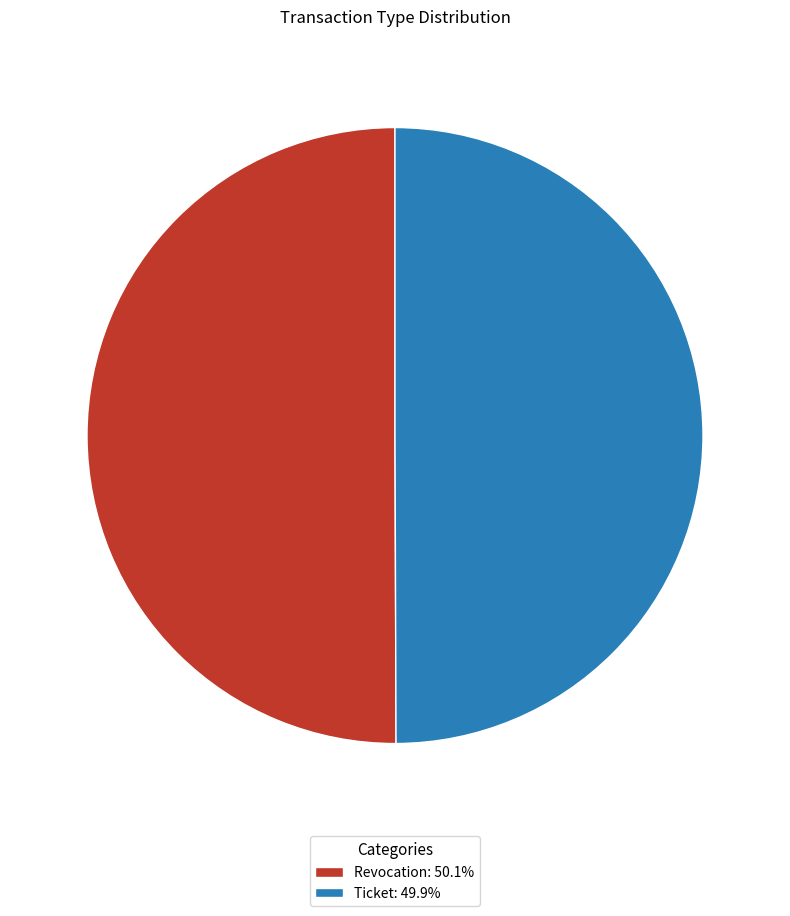

Is the sum of Revocation: 50.1% and Ticket: 49.9% greater than half?

Yes